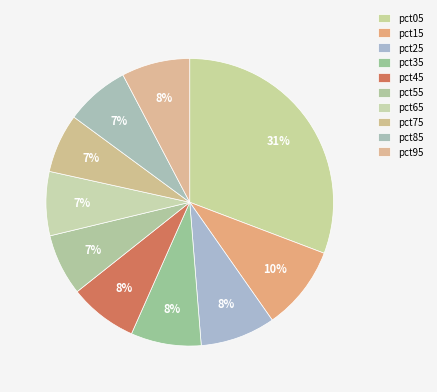

What is the smallest slice in the pie chart?

pct75